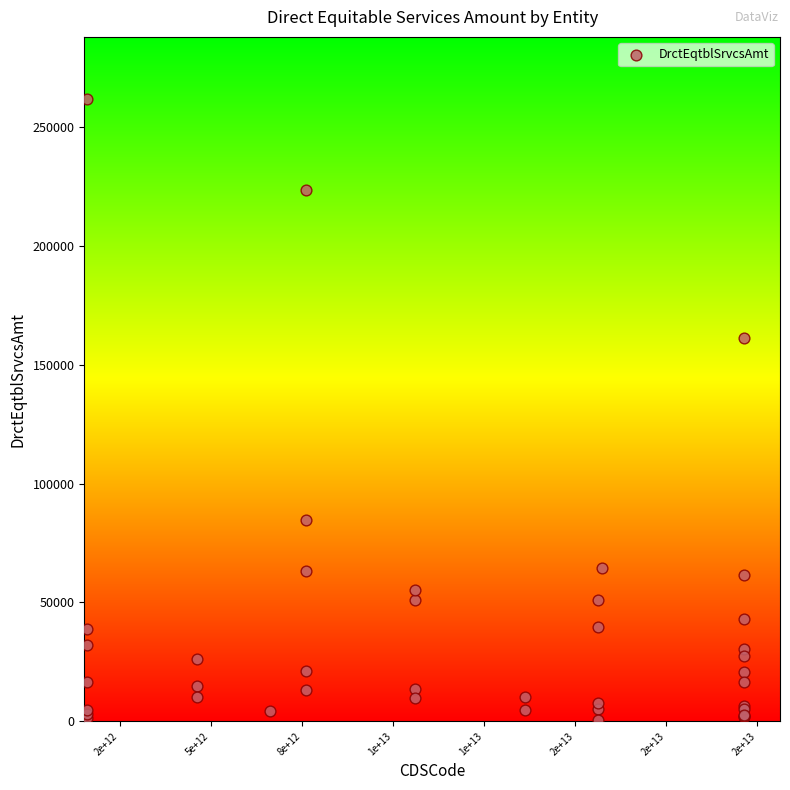

What Y value in the scatter plot is closest to 131183?

161297